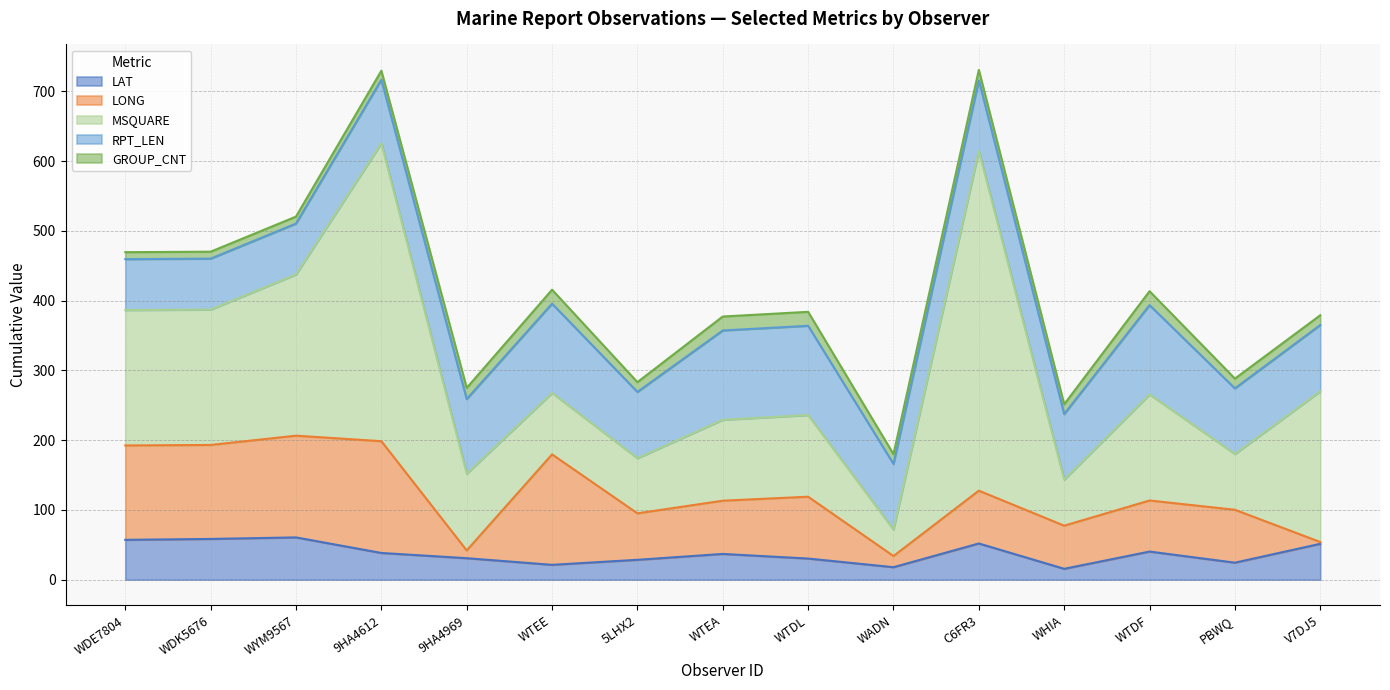

Which category has the lowest value in the LAT series?

WHIA